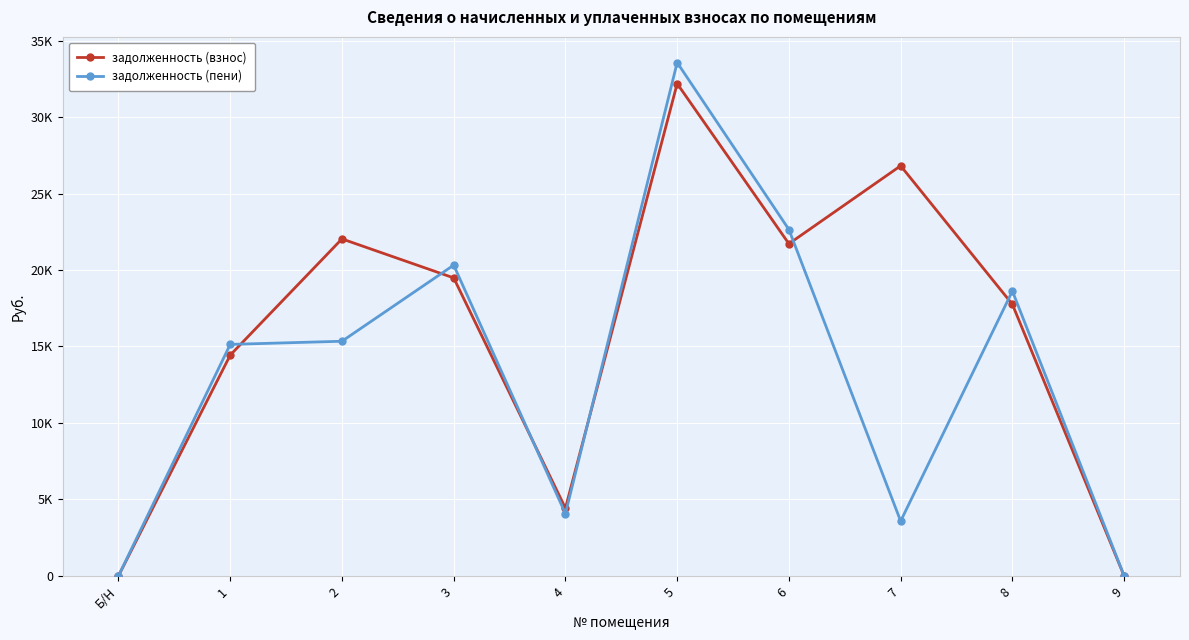

At which category does задолженность (пени) reach its first local valley?

4